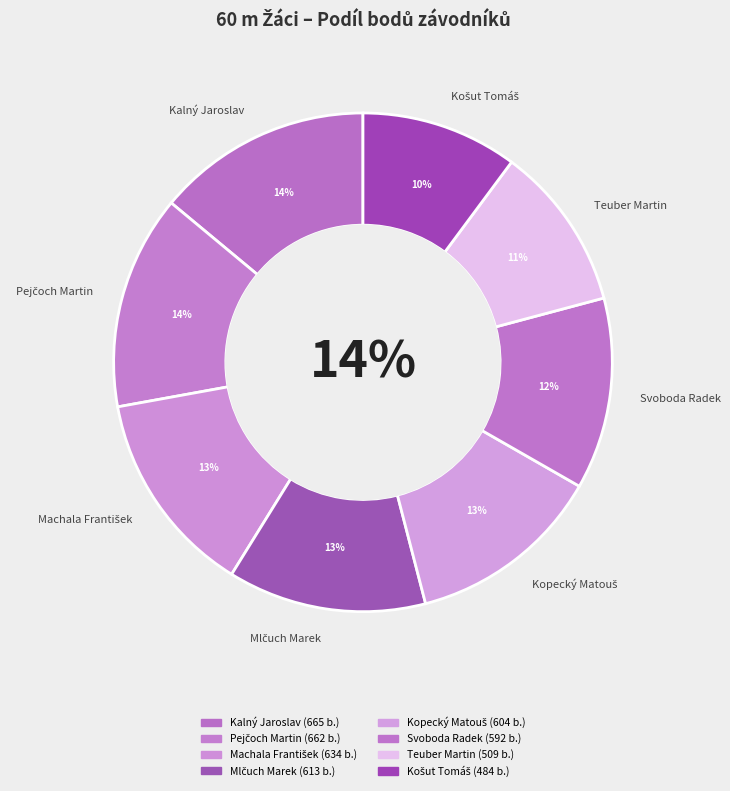

To the nearest percent, what portion does Košut Tomáš represent?

10%